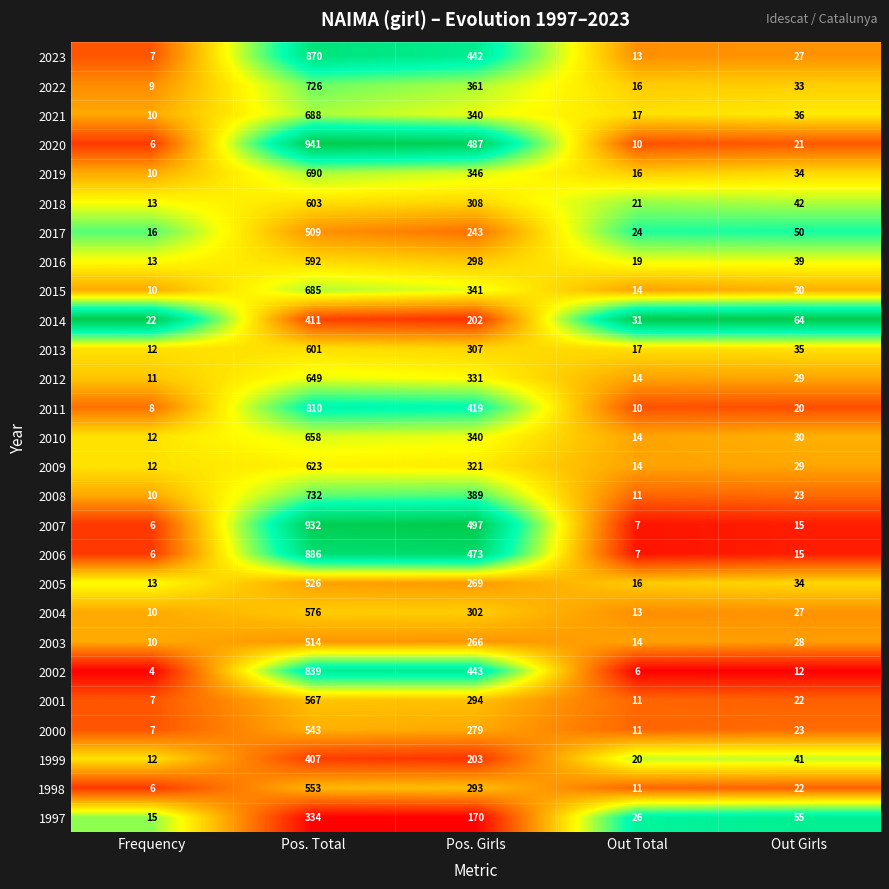

What is the difference between the second highest and minimum values in the 2001 series?

287